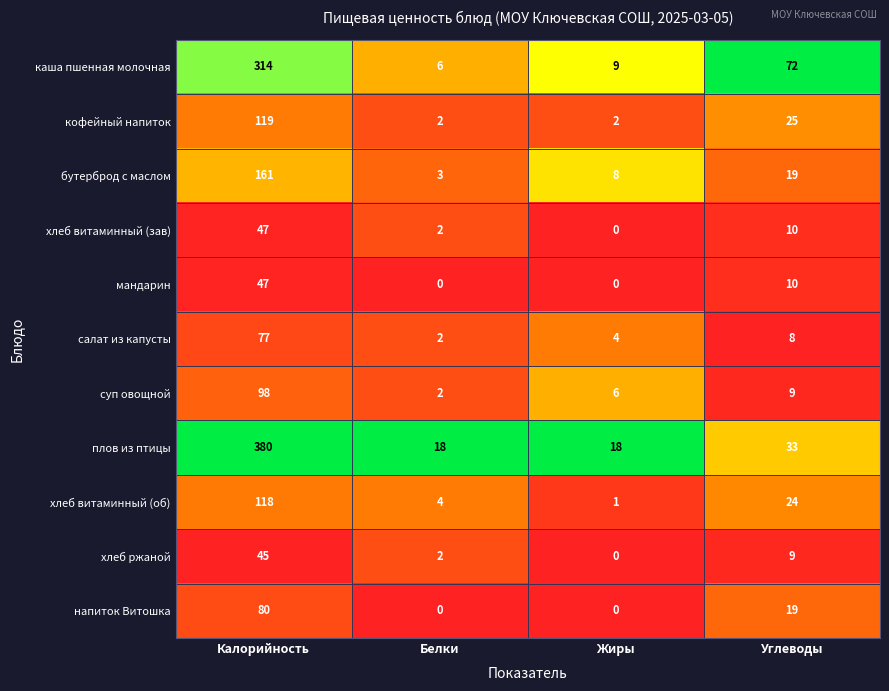

At which category does the chart reach its peak across all series?

Калорийность